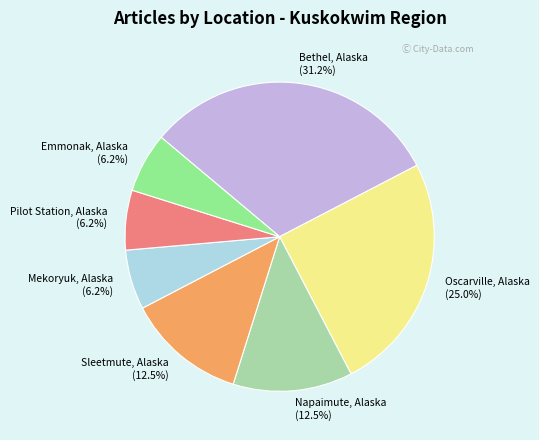

What percentage is the Pilot Station, Alaska slice, to the nearest percent?

6%